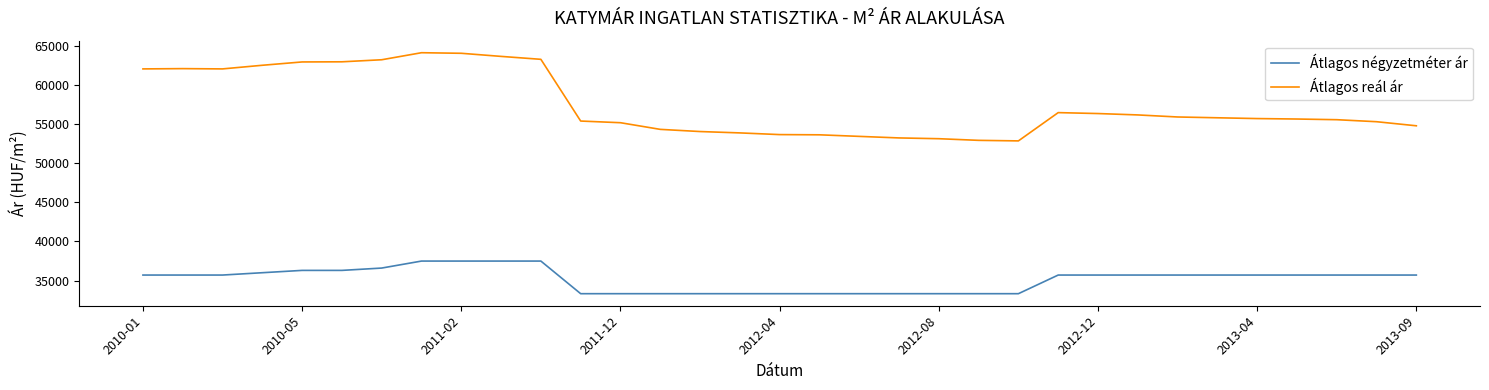

Which series has the widest spread of values?

Átlagos reál ár